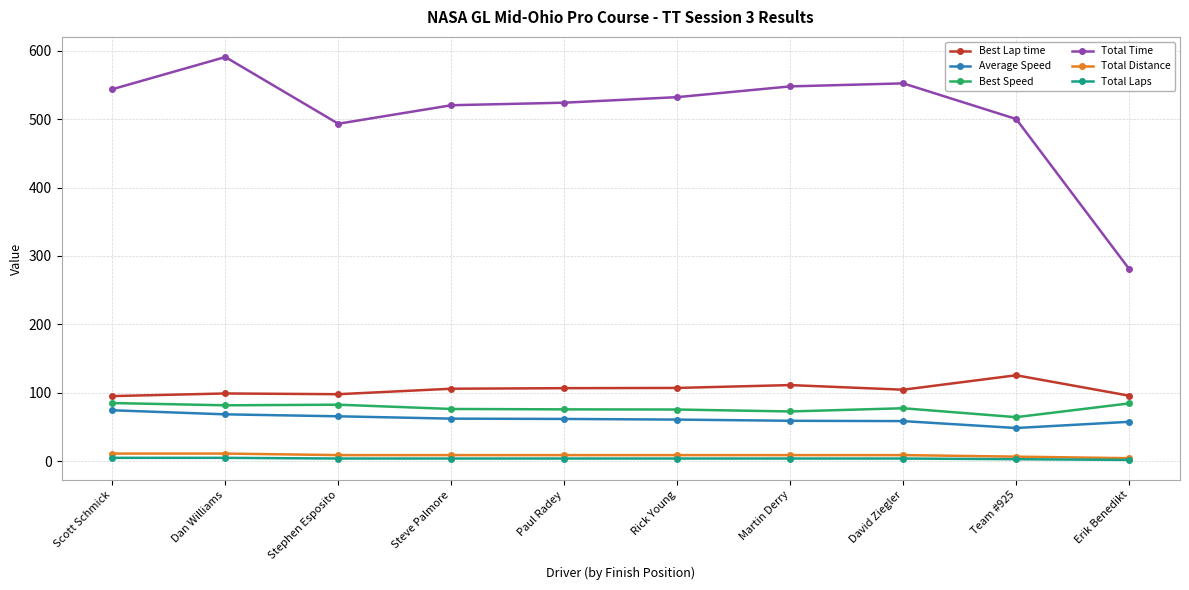

How many lines are shown in the chart?

6